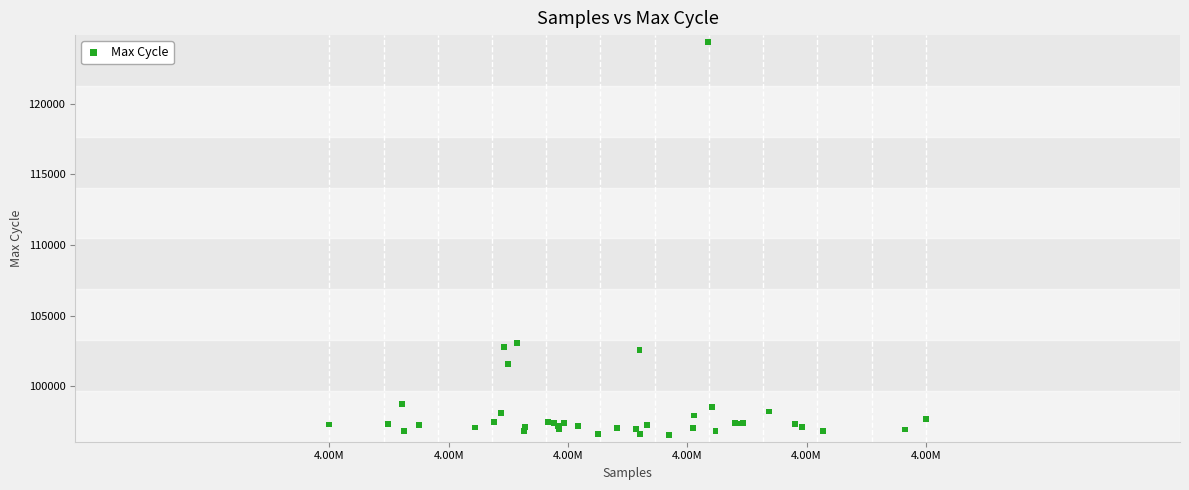

What Y value in the scatter plot is closest to 110467?

103071